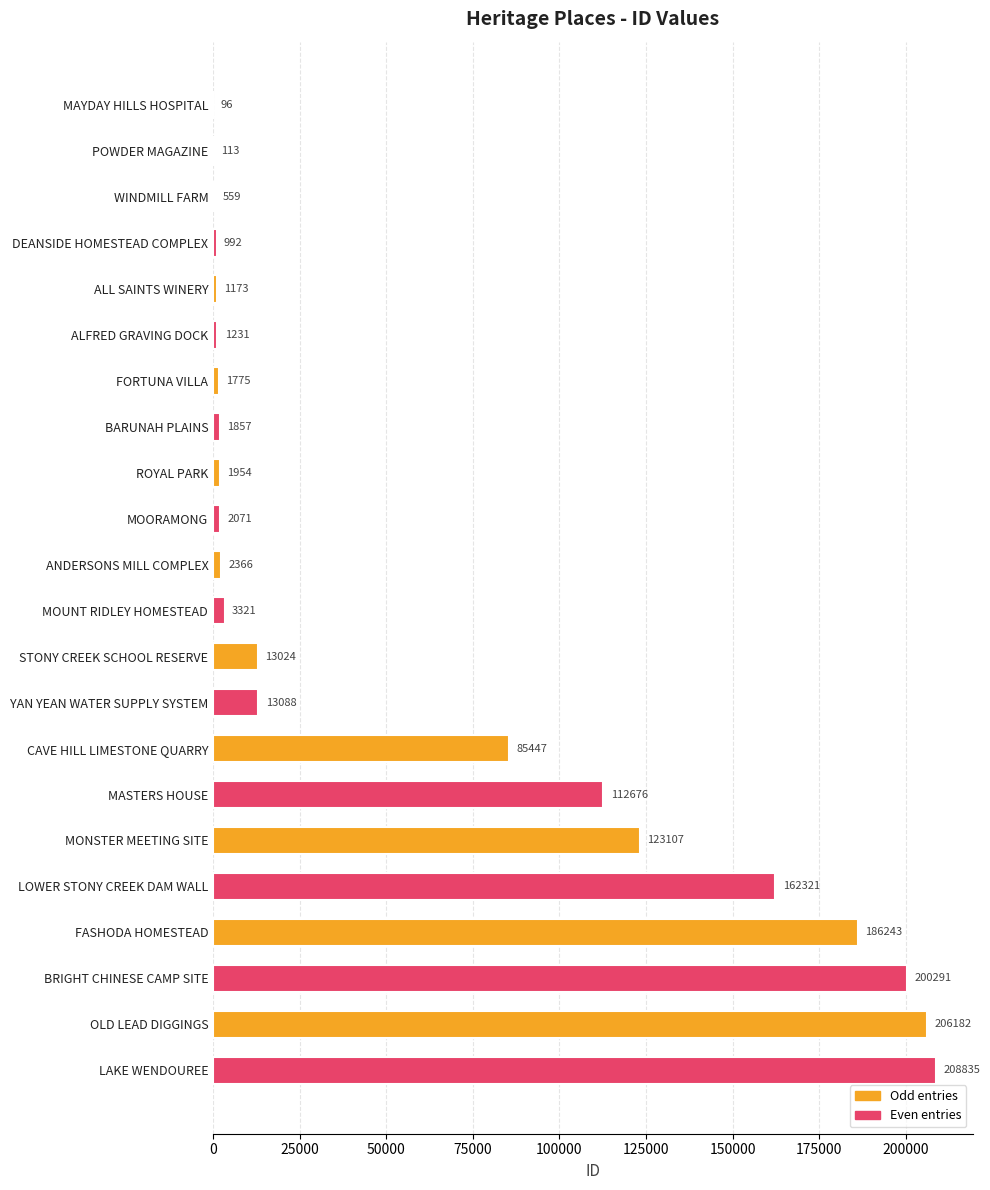

What is the sum of all values?

1328722